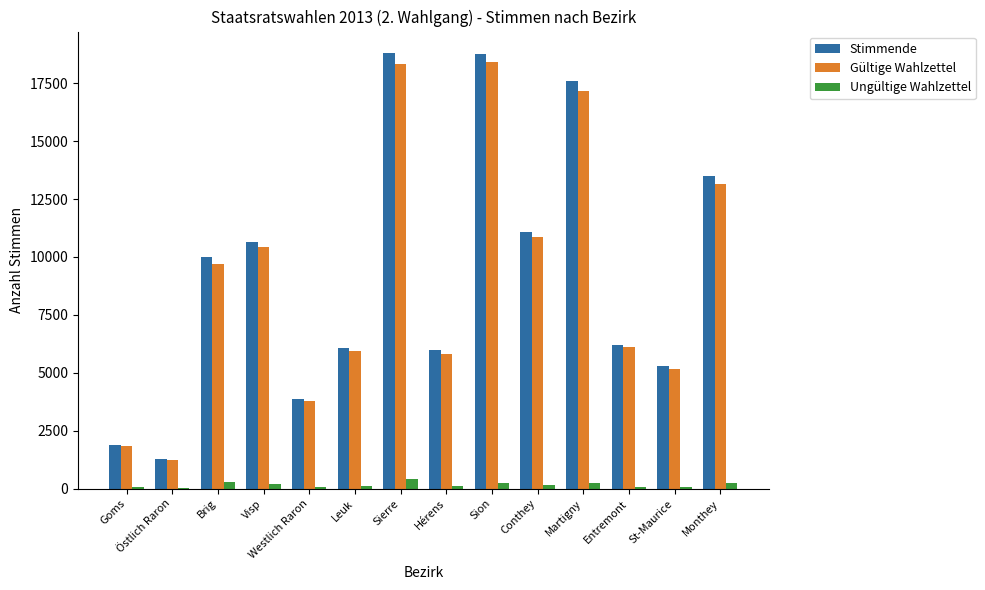

The value of Stimmende at Östlich Raron is 1273. True or false?

True